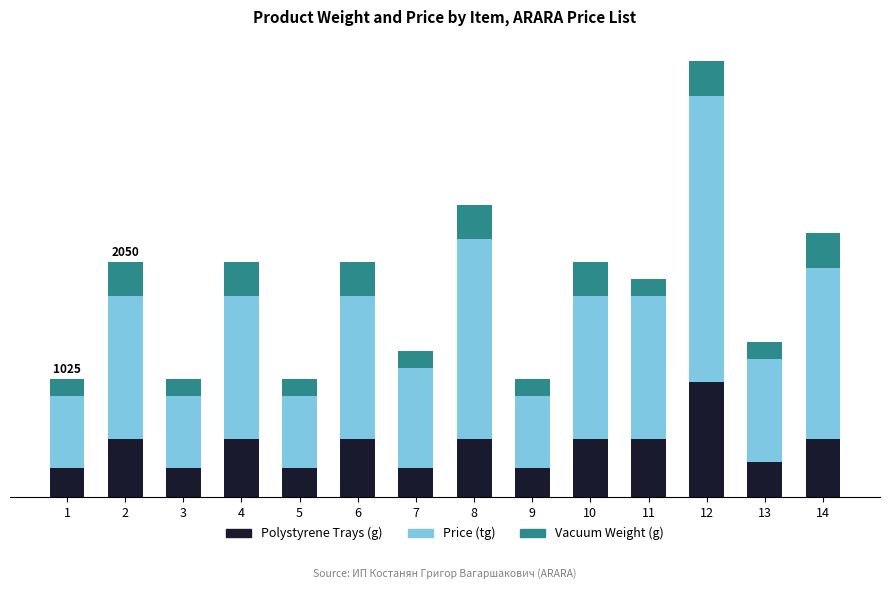

Are the bars horizontal?

No